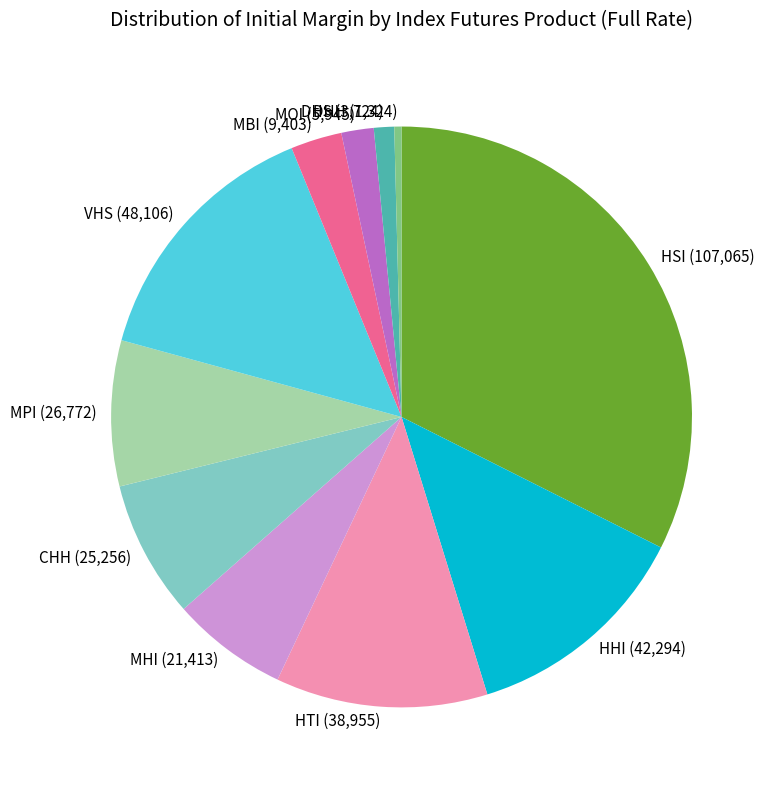

Which has a higher value, DHS or CHH?

CHH